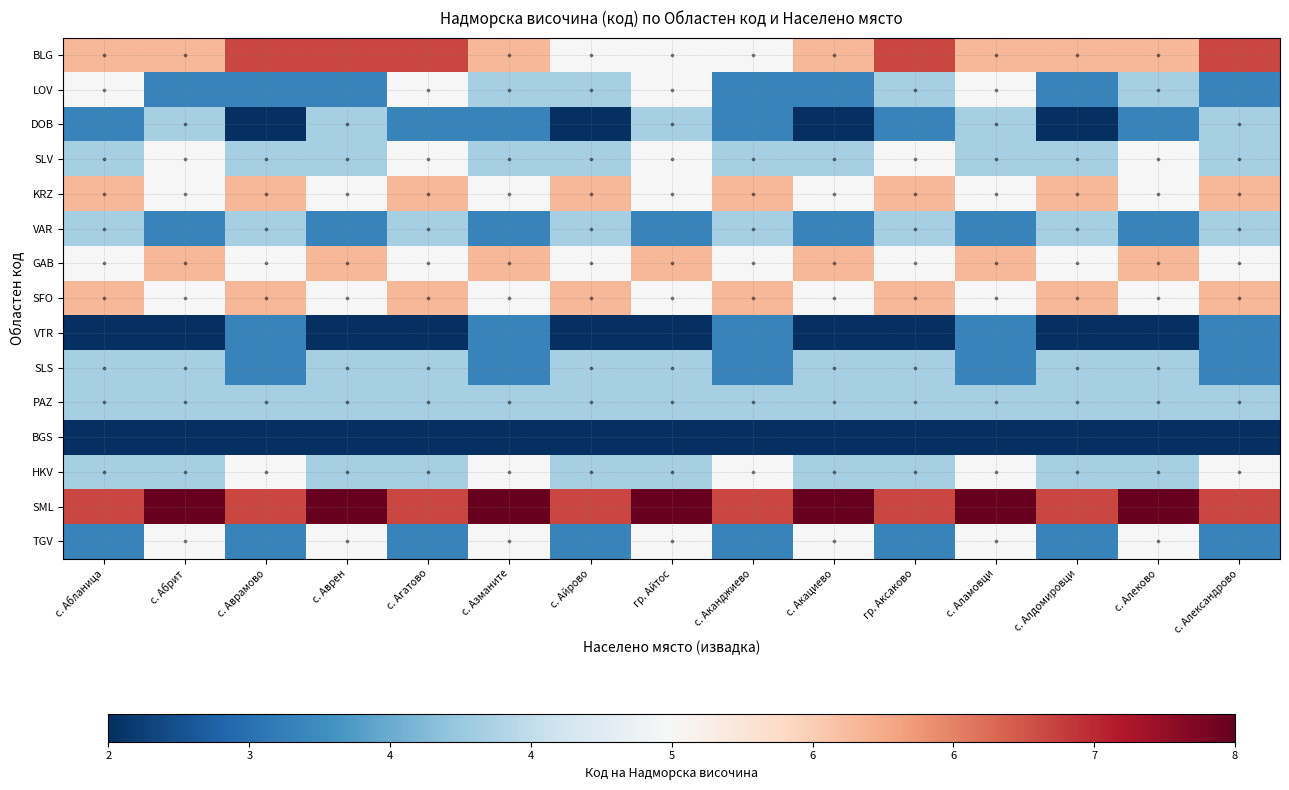

At how many categories does at least one series exceed 0?

15